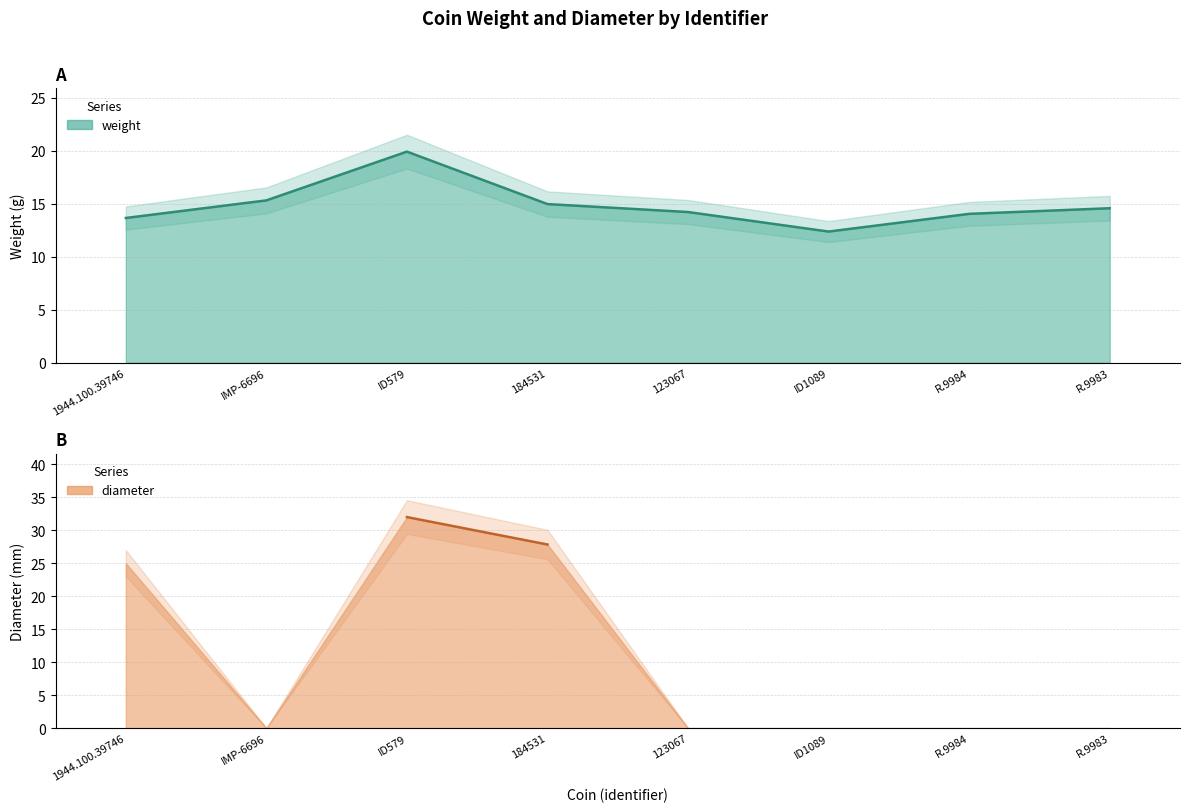

What is the difference between the second highest and minimum values in the weight series?

2.9